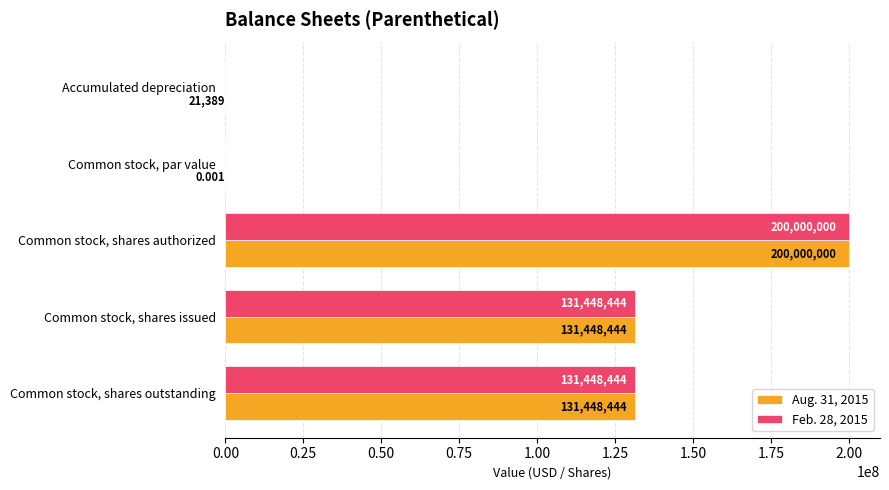

Is the value of Aug. 31, 2015 at Accumulated depreciation greater than the value of Feb. 28, 2015 at Common stock, par value?

Yes